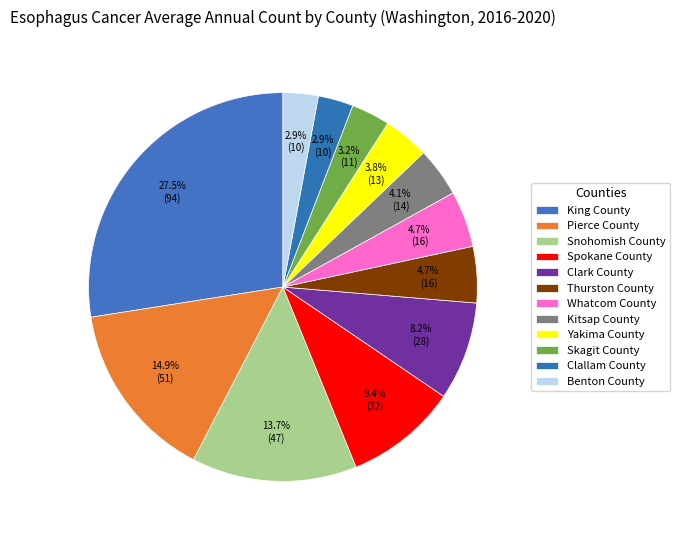

Which slice is the largest?

King County